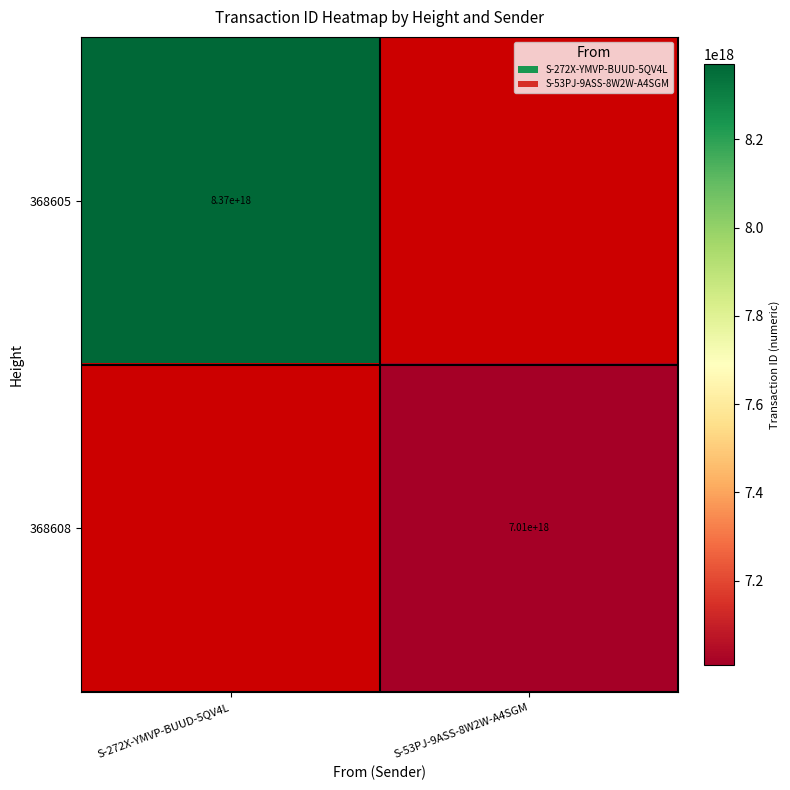

The 368608 series shows 2394312822114408448 at S-53PJ-9ASS-8W2W-A4SGM. True or false?

False